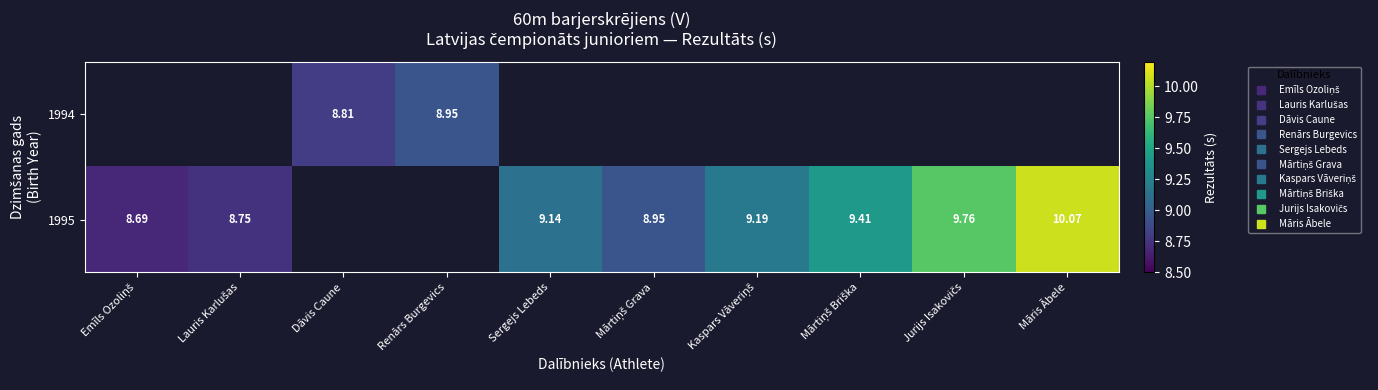

What is the greatest value displayed?

10.1